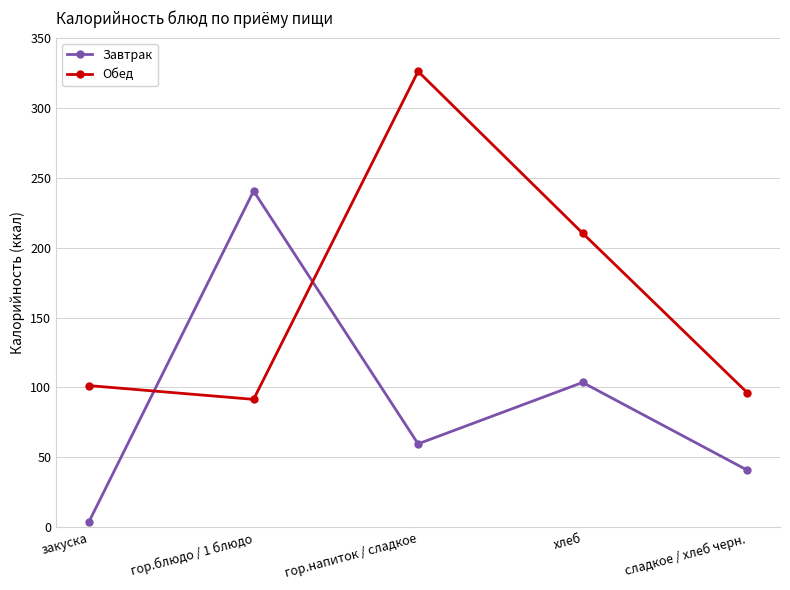

Where does the Завтрак series first go above 59?

гор.блюдо / 1 блюдо